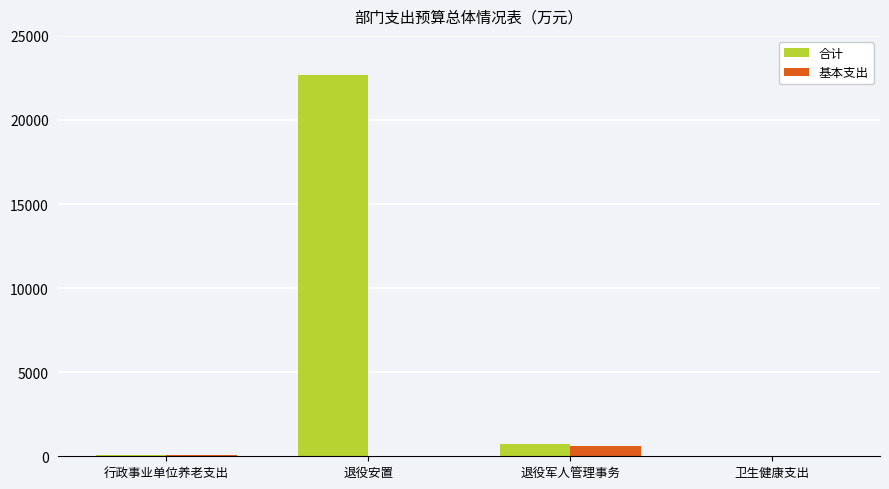

Is the value of 合计 at 退役军人管理事务 greater than the value of 基本支出 at 退役安置?

Yes